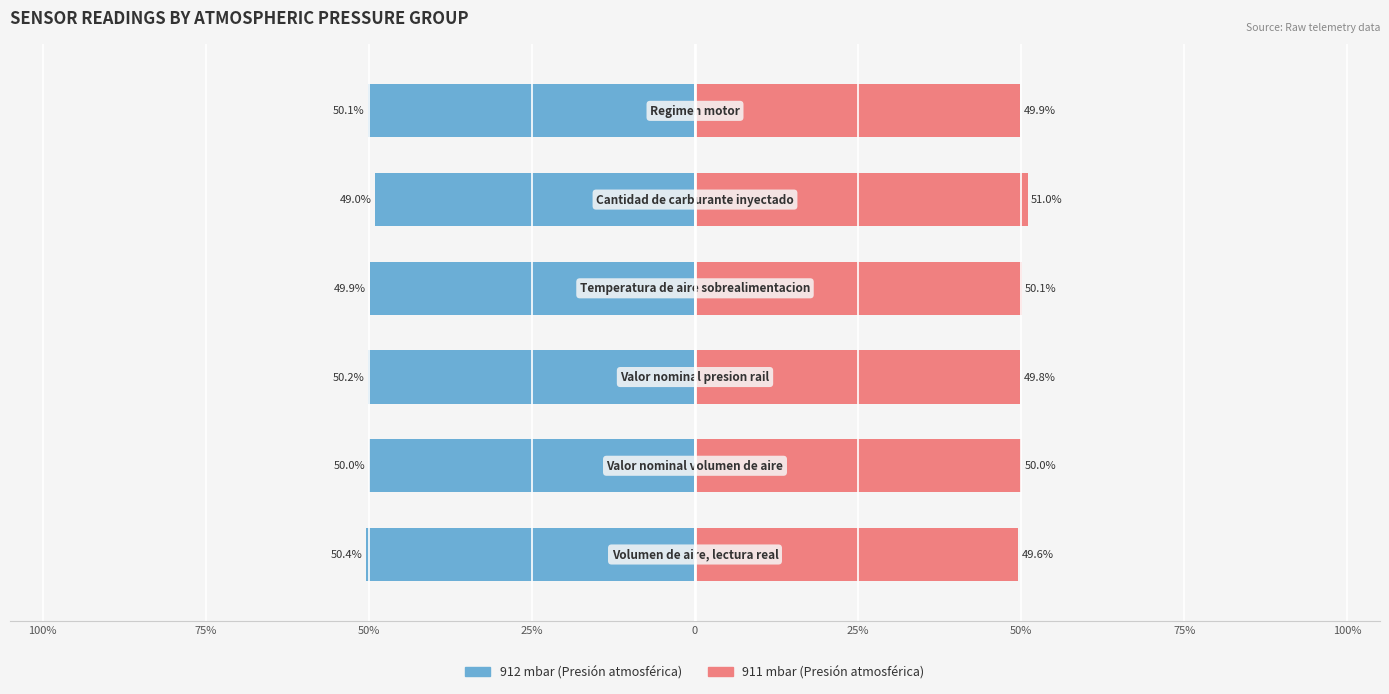

Which series has the largest total across all categories?

911 mbar (Presión atmosférica)